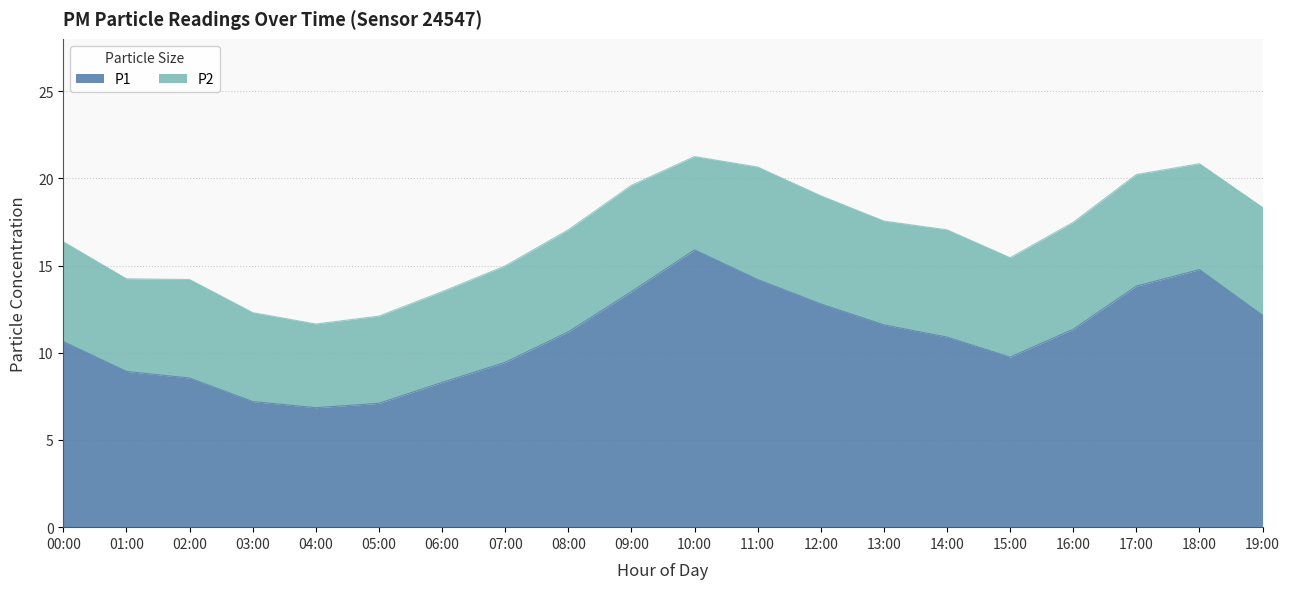

Rank the categories by value from lowest to highest.

04:00, 05:00, 03:00, 06:00, 02:00, 01:00, 07:00, 15:00, 00:00, 14:00, 08:00, 16:00, 13:00, 19:00, 12:00, 09:00, 17:00, 11:00, 18:00, 10:00